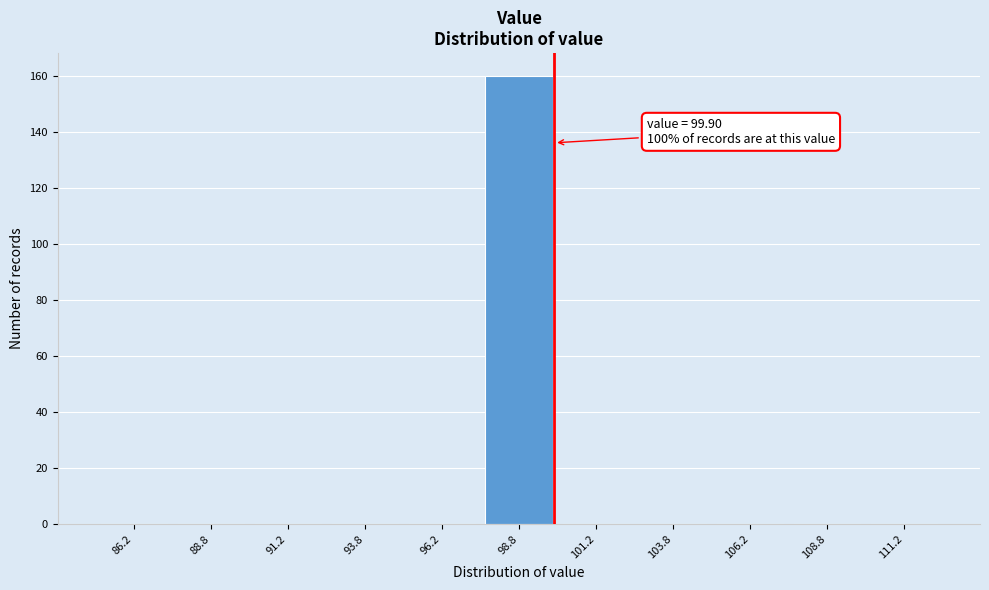

Over which range of the x-axis is the bar tallest?

97.5 to 100.0